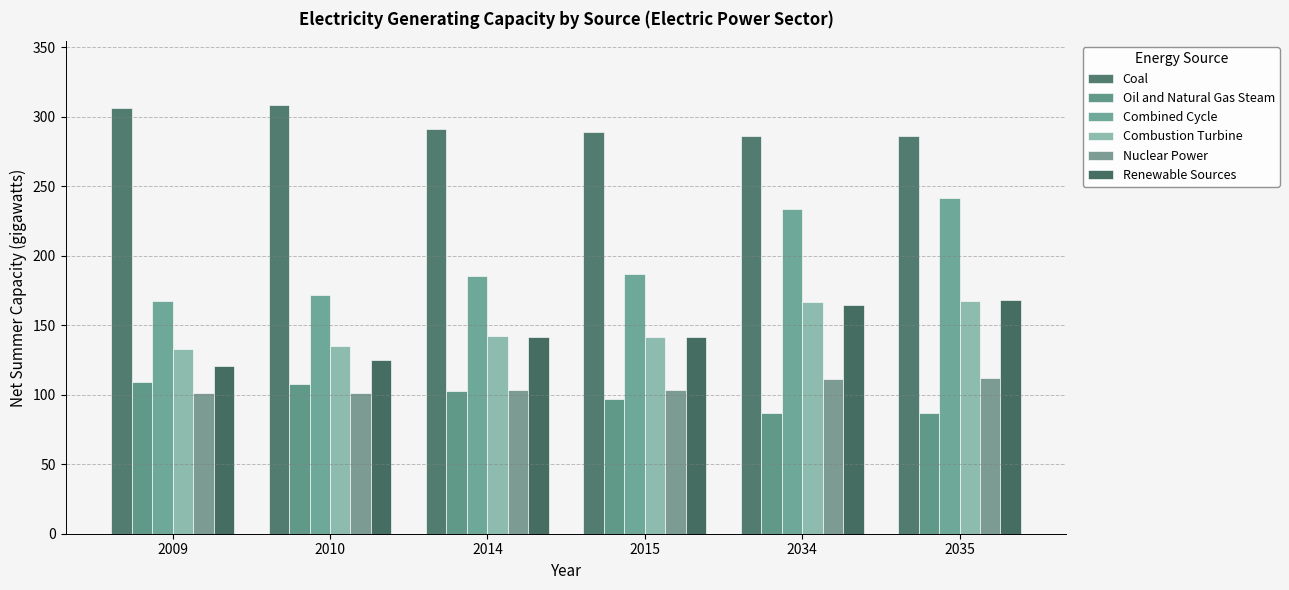

What is the value of the Oil and Natural Gas Steam bar at the 6th from the left?

86.7